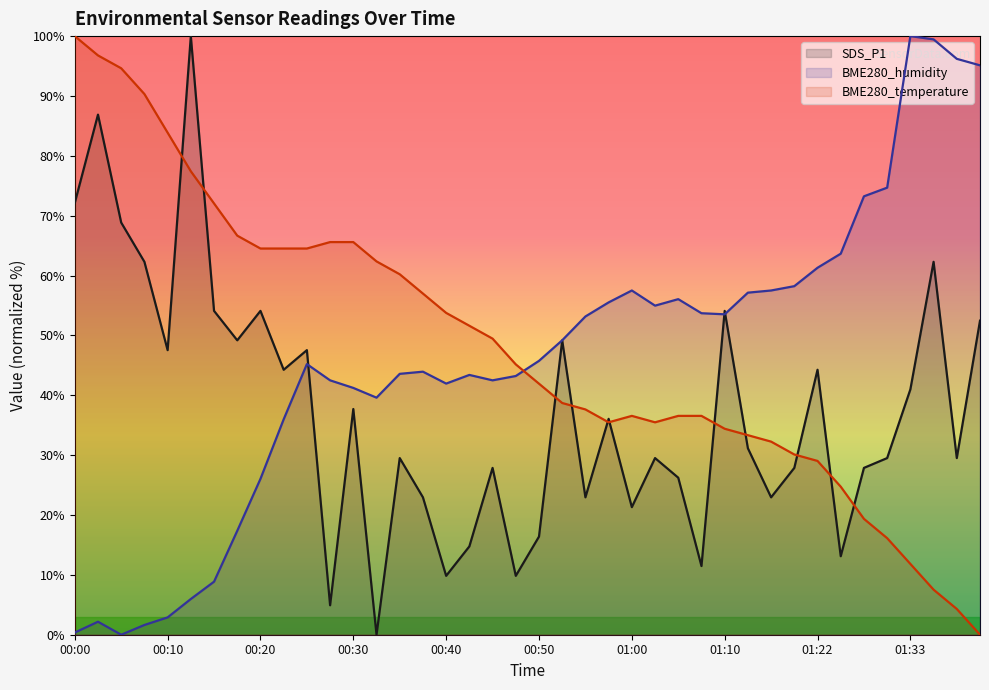

What is the spread (max minus min) of values at 01:18?

30.4